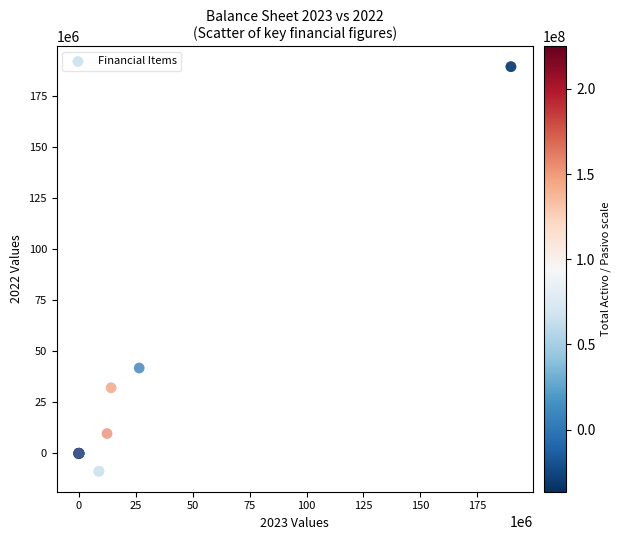

What Y value in the scatter plot is closest to 90233238?

41775013.1